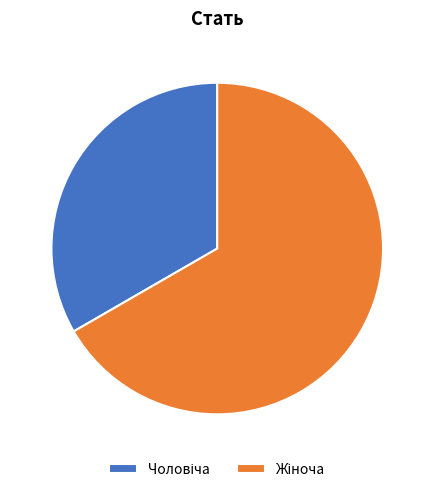

Is there any slice that represents more than half of the pie?

Yes